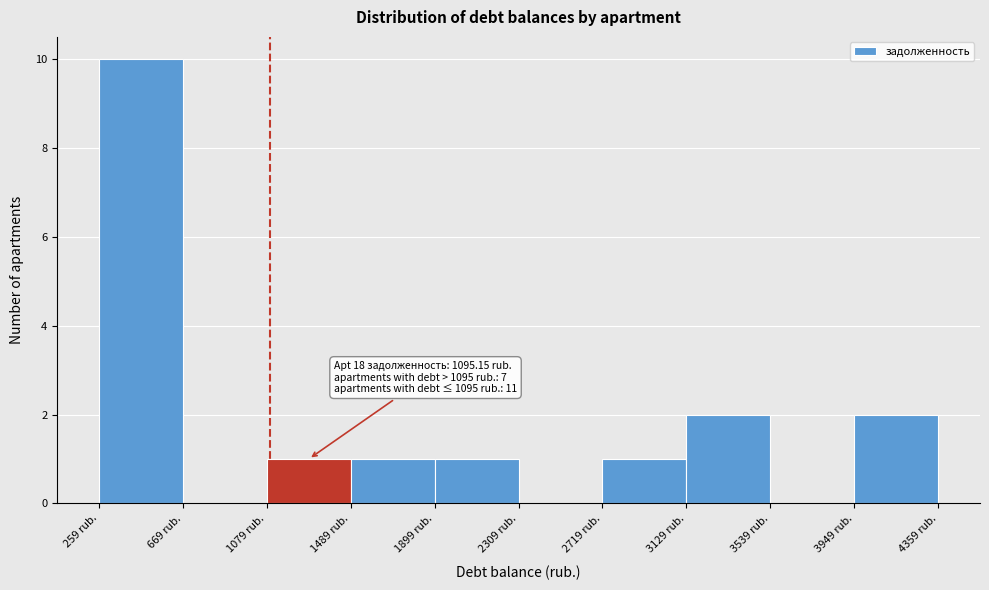

Which range on the x-axis has the tallest bar?

250 to 650